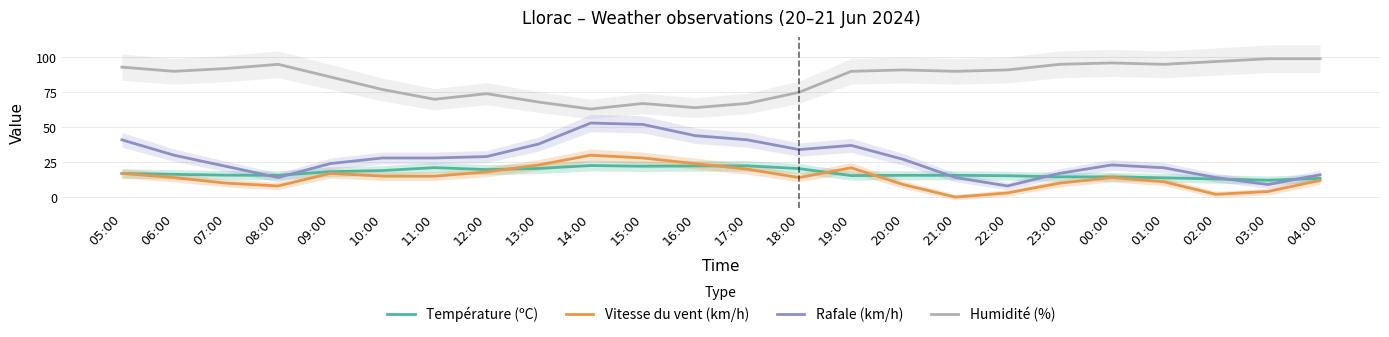

Does the chart have visible grid lines?

Yes